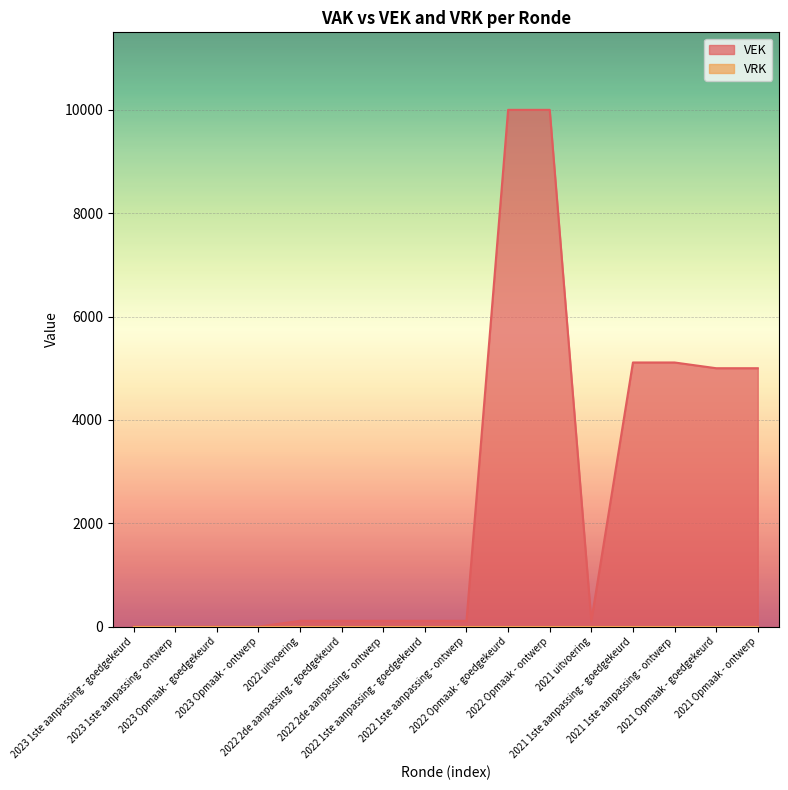

At which category does the data reach its first local valley?

2021 uitvoering